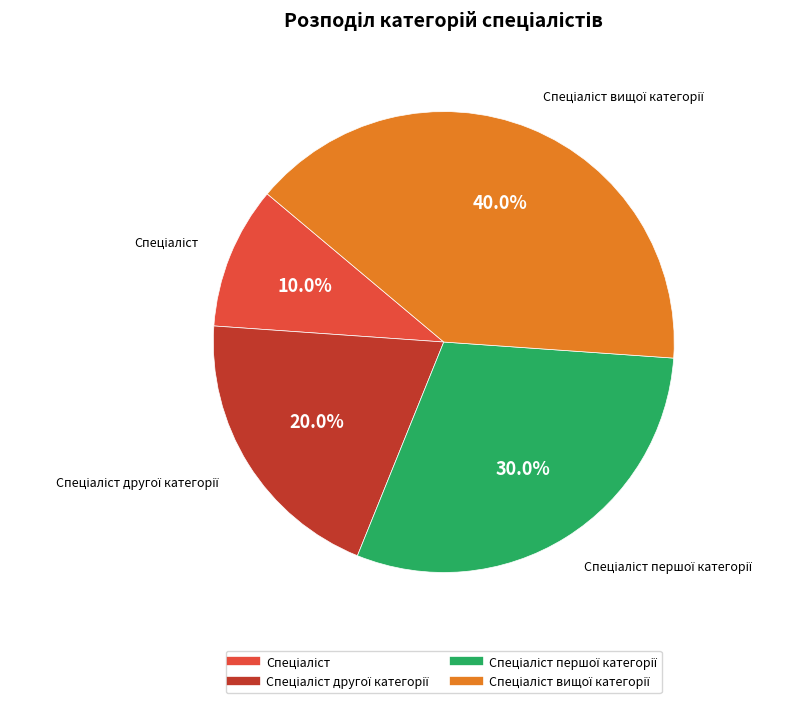

Does any single category account for the majority?

No